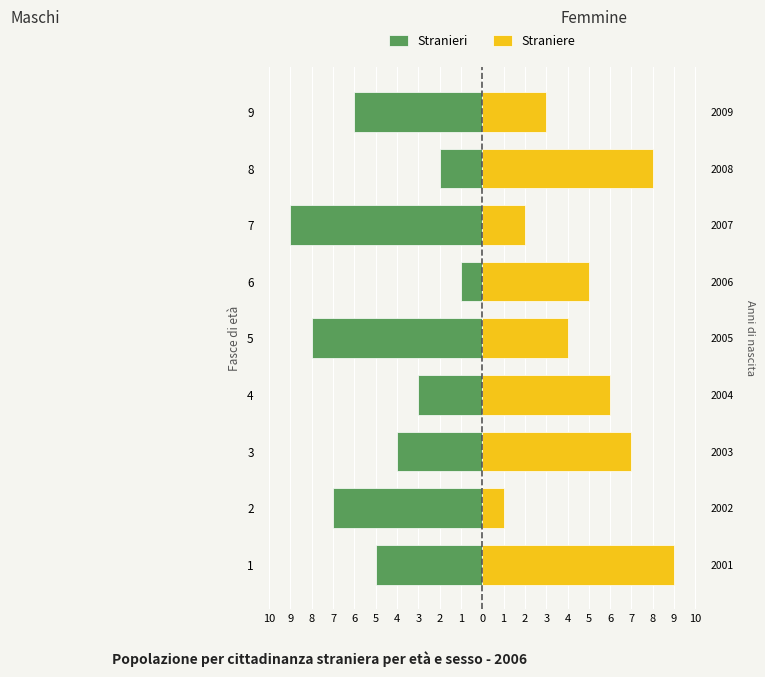

Is the value of Straniere at 9 greater than the value of Stranieri at 7?

Yes